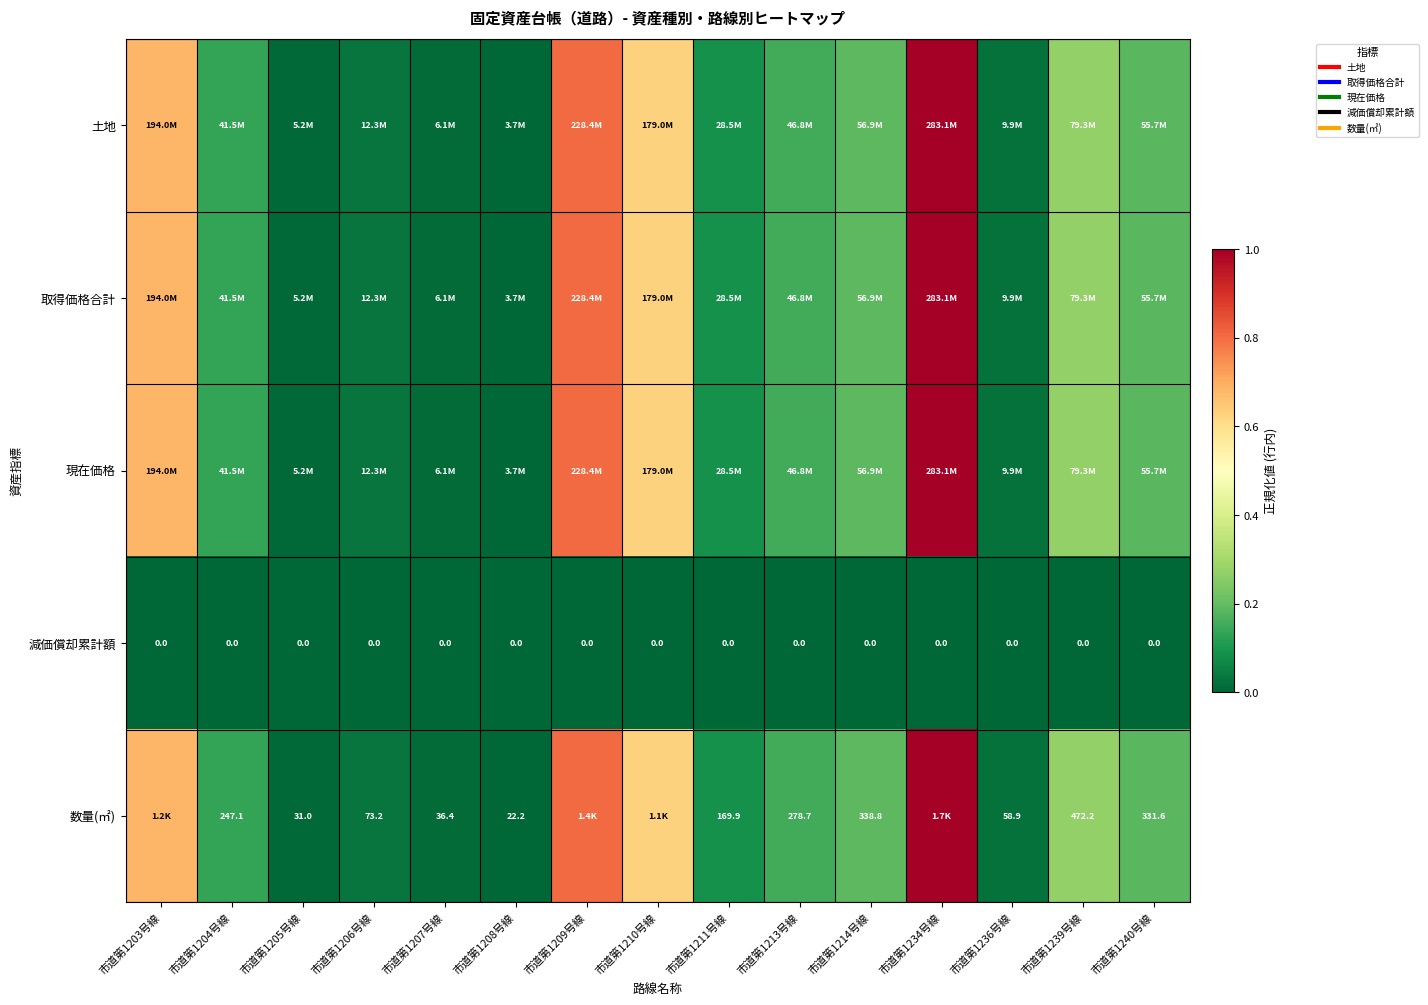

The value of 数量(㎡) at 市道第1210号線 is 0.6. True or false?

True